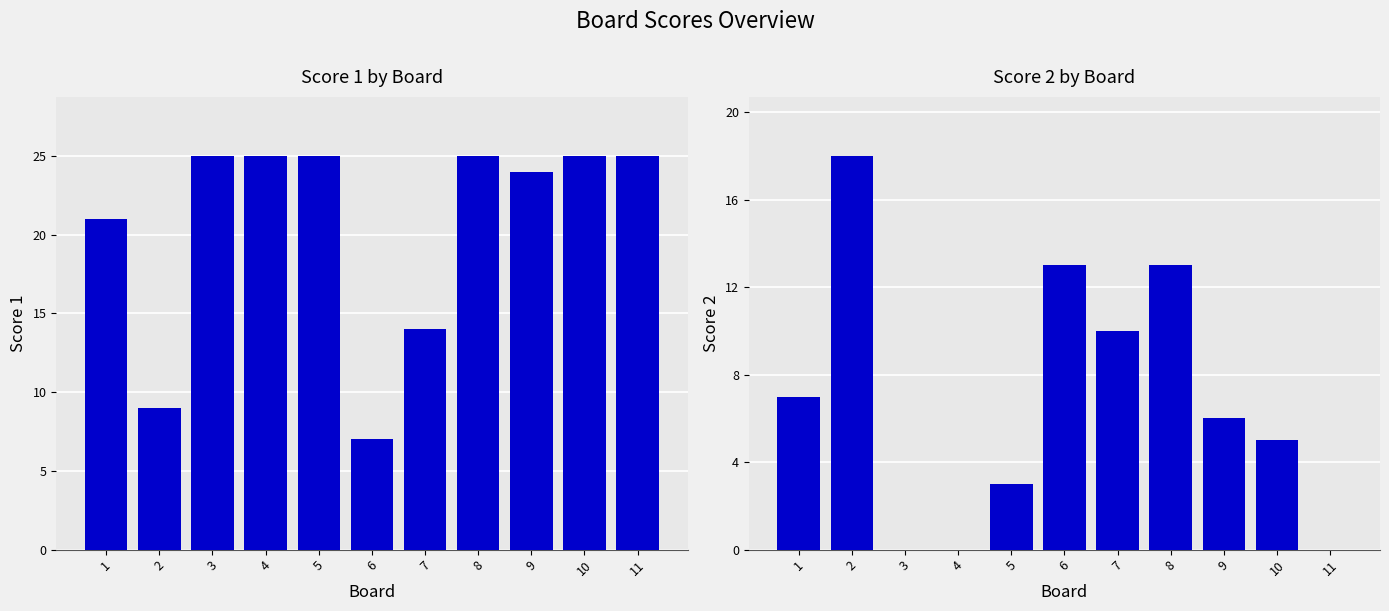

What is the minimum value for Score 1?

7